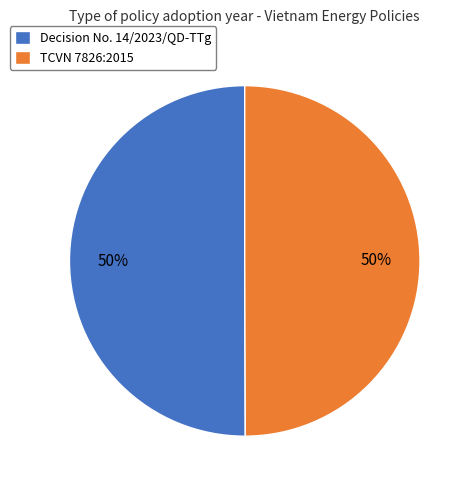

Do Decision No. 14/2023/QD-TTg and TCVN 7826:2015 together represent more than half of the pie?

Yes